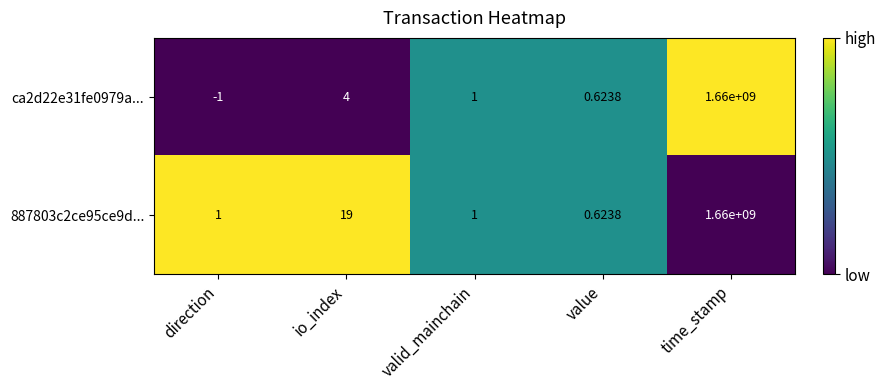

Is the value of ca2d22e31fe0979a... at value greater than the value of 887803c2ce95ce9d... at valid_mainchain?

No